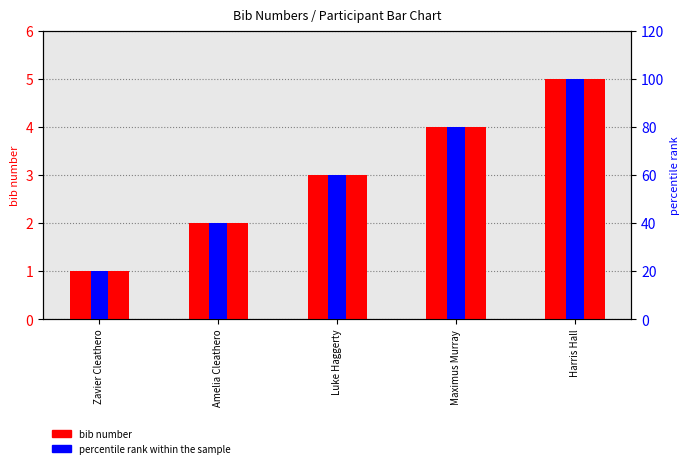

Between Luke Haggerty and Maximus Murray, which series saw the biggest shift?

percentile rank within the sample